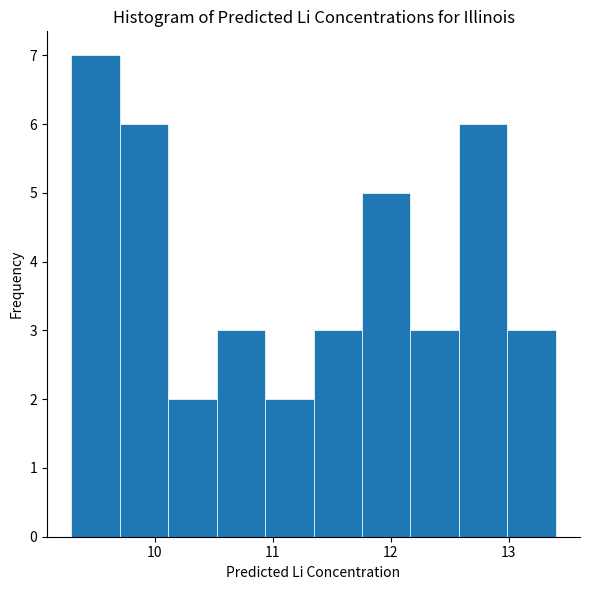

Reading left to right, transcribe this chart: for each bar, give the range it covers on the x-axis and its height. Neither the bar edges nor the heights are printed on the chart, so give them approximately, as read against the axes.

9.3 to 9.7: 7
9.7 to 10.1: 6
10.1 to 10.5: 2
10.5 to 10.9: 3
10.9 to 11.3: 2
11.3 to 11.8: 3
11.8 to 12.2: 5
12.2 to 12.6: 3
12.6 to 13.0: 6
13.0 to 13.4: 3